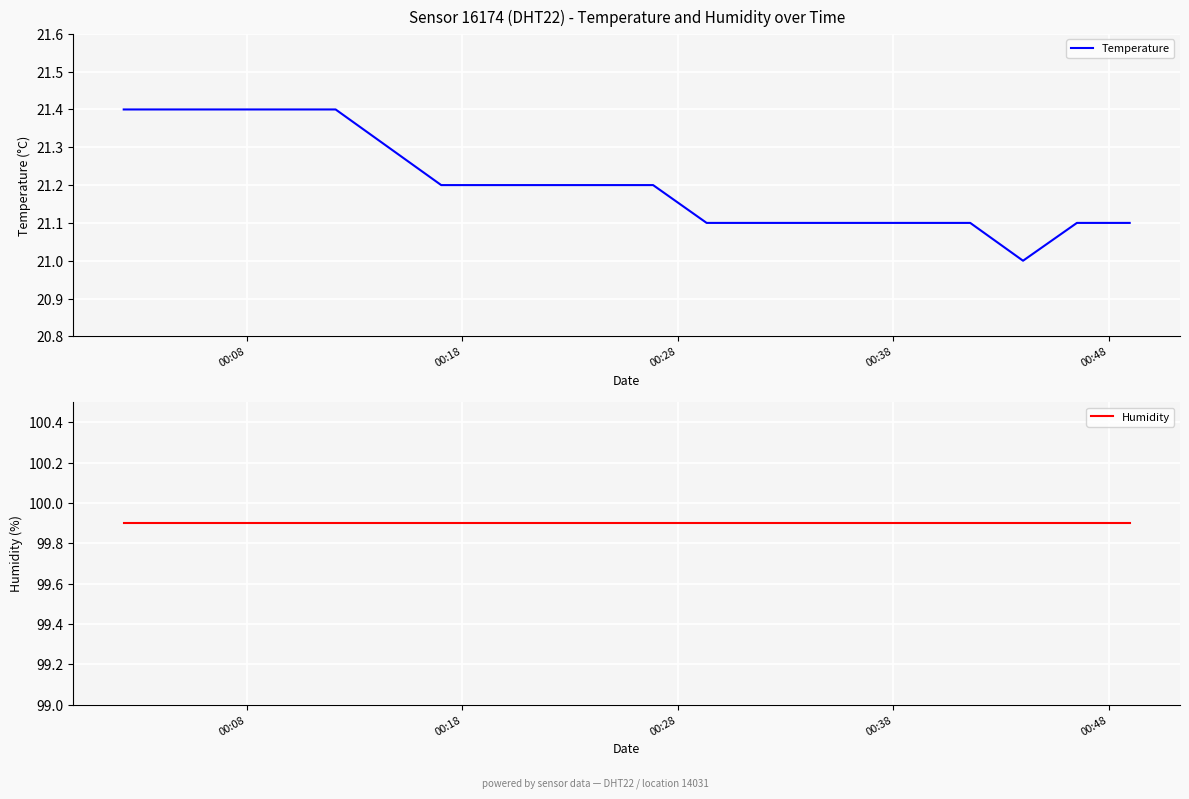

What is the lowest value of the Temperature series?

21.0